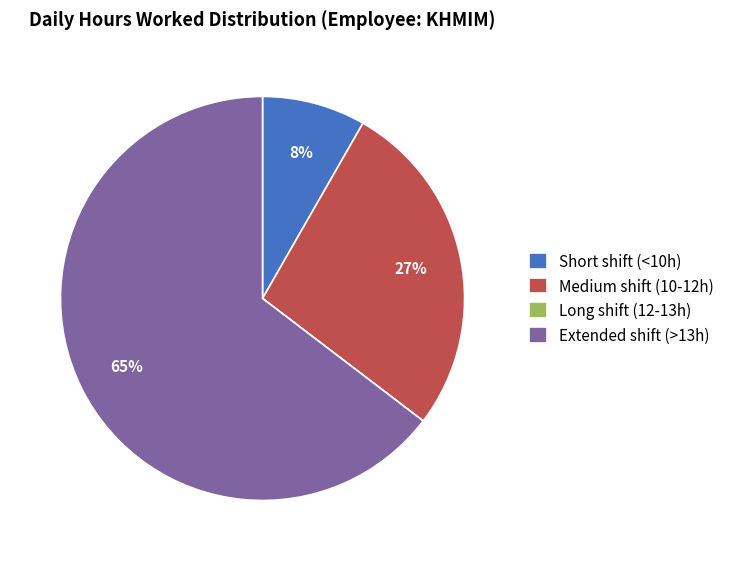

To the nearest percent, what is the average slice percentage?

25%